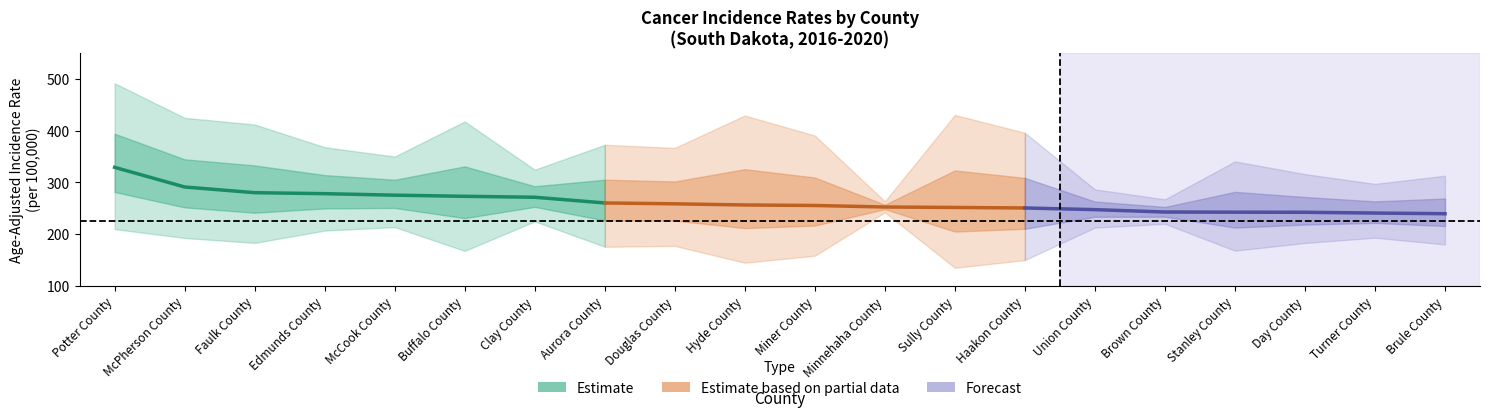

Reading right to left, transcribe all the data shown in this chart.

Rate: 239.6	240.9	242.4	242.6	242.9	247.5	250.7	251.7	252.6	255.5	256.5	258.7	260.4	271.4	273.2	275.4	278.3	280.2	291.2	329.1
Lower_CI: 180.3	193.3	183.1	168.3	220.1	212.8	150.2	135.3	242.2	158.6	145.1	177.5	175.9	224.9	167.9	213.8	207.1	183.3	192.8	209.9
Upper_CI: 313.0	297.2	316.1	340.6	267.4	286.6	395.8	430.2	263.5	390.5	429.1	366.6	372.6	324.5	417.6	349.9	367.9	411.7	424.6	491.2
Avg_Count: 13.0	20.0	14.0	8.0	93.0	40.0	5.0	3.0	469.0	5.0	4.0	8.0	7.0	27.0	4.0	15.0	13.0	7.0	7.0	6.0